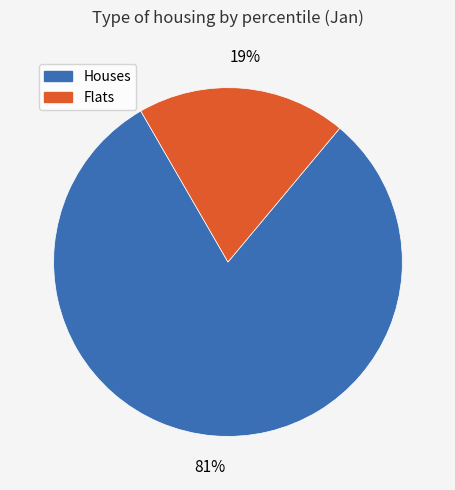

Does any single category account for the majority?

Yes